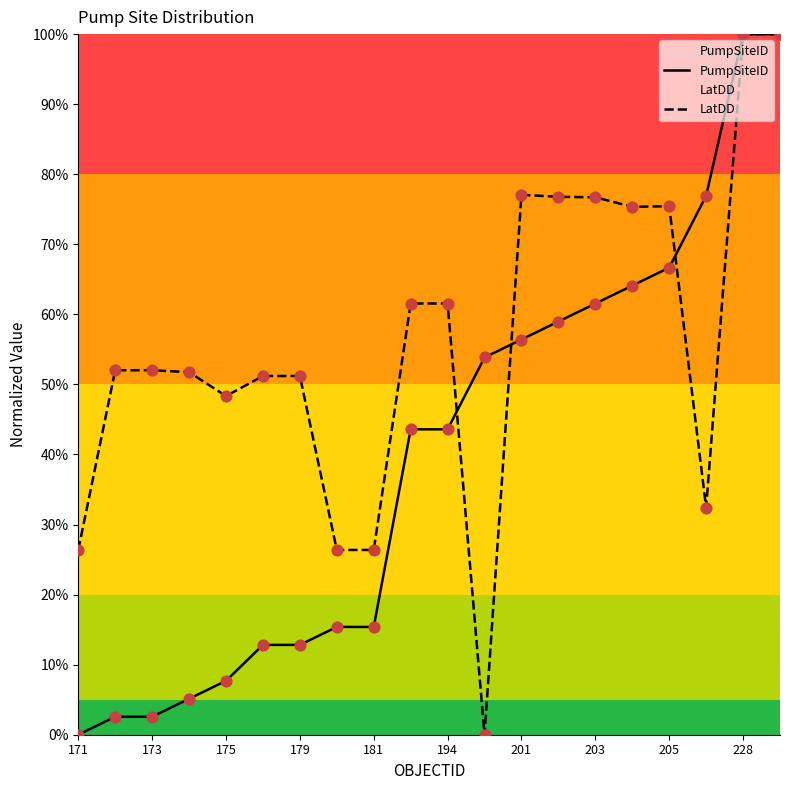

What is the total value across all series at 175?

56.0